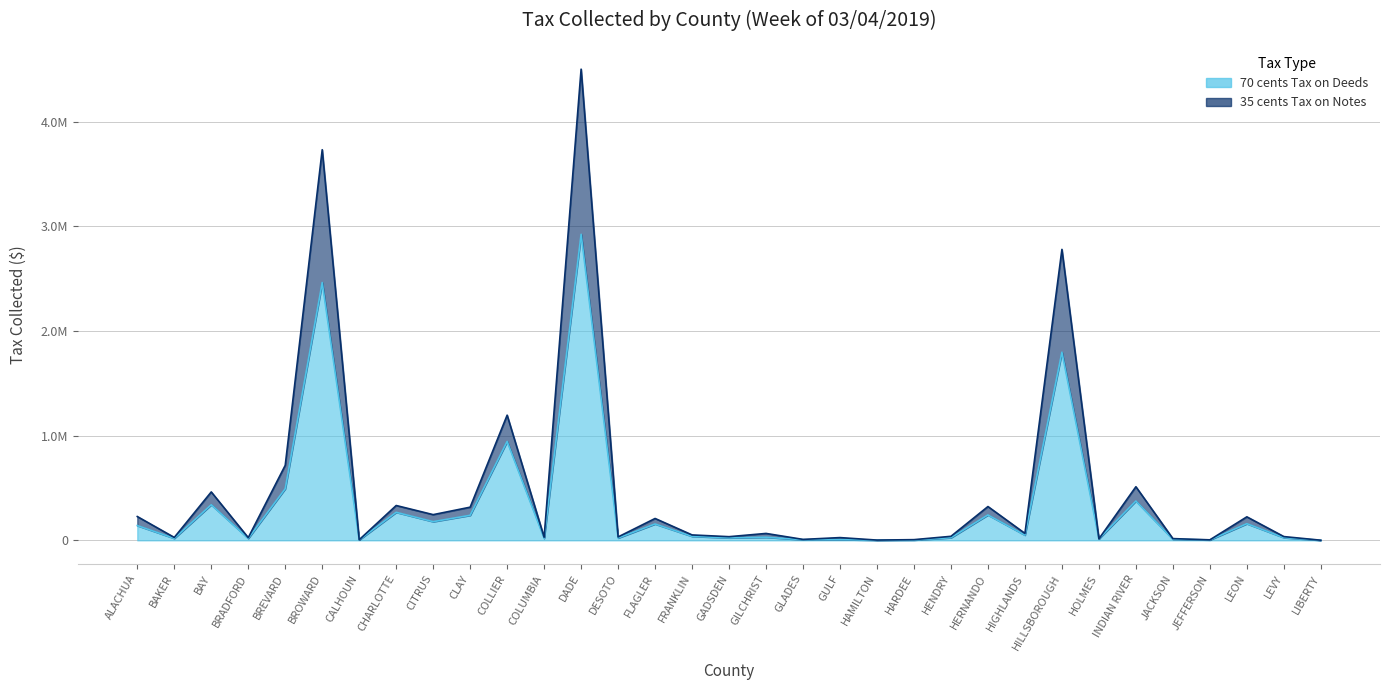

Where is the first local minimum for 70 cents Tax on Deeds?

BAKER